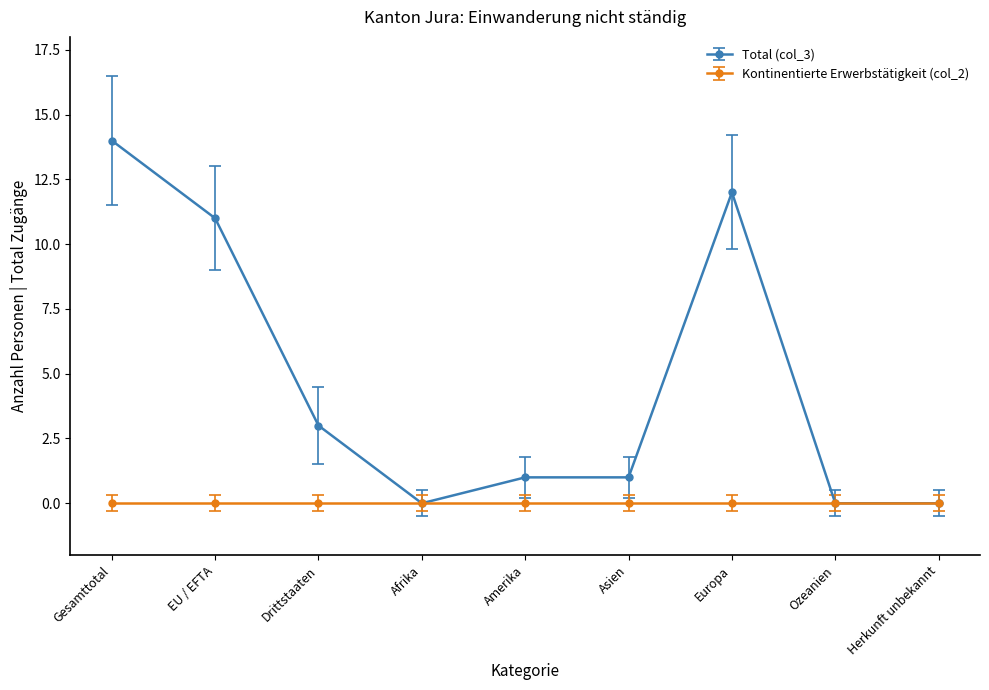

What is the label of the 7th point from the right?

Drittstaaten